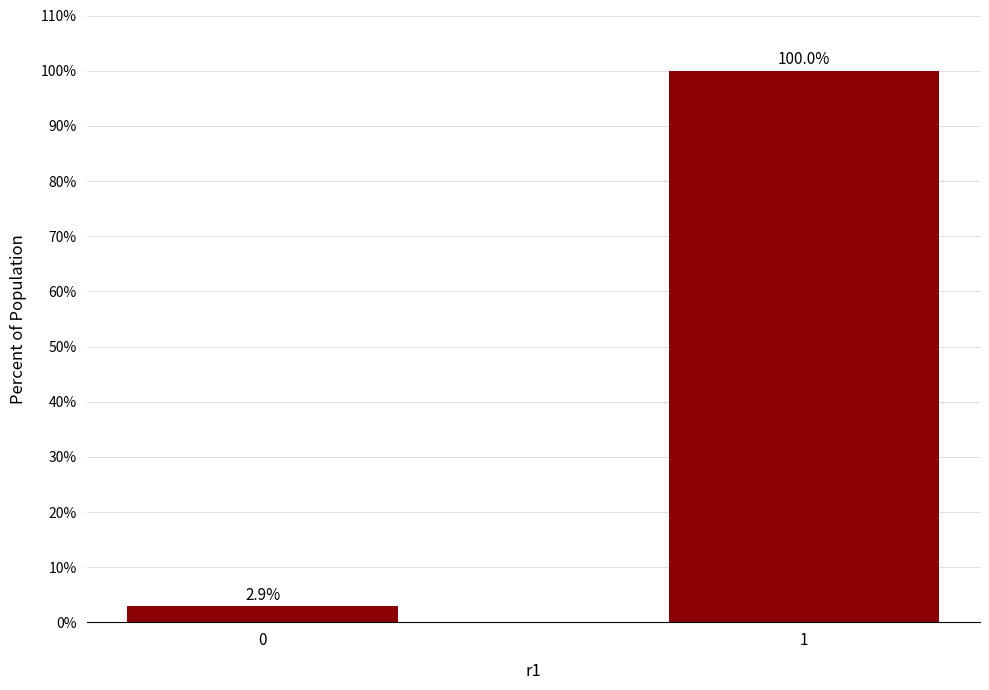

What is the sum of all values?

102.9